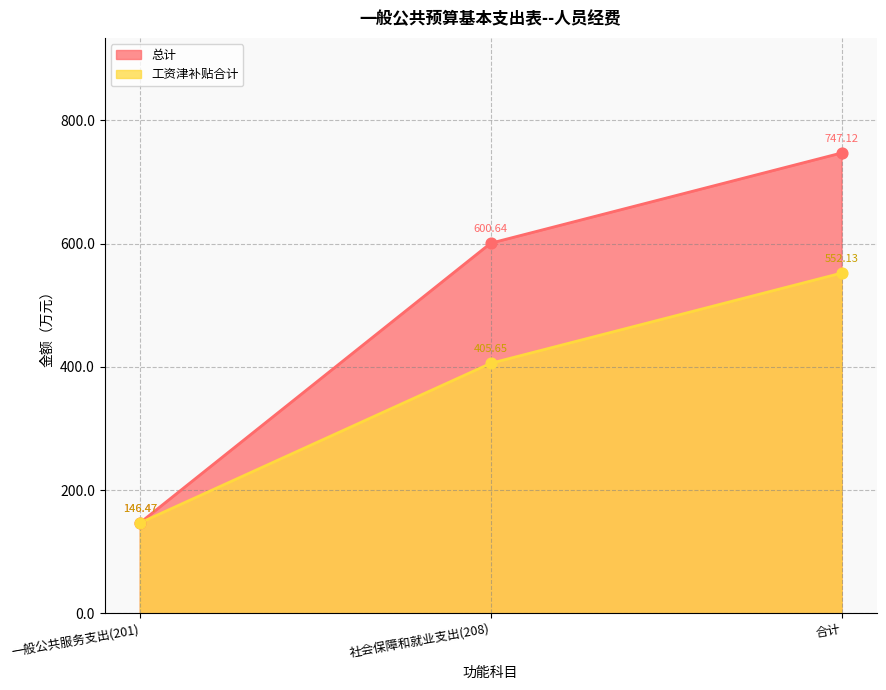

What are all the series names shown in the legend?

总计, 工资津补贴合计